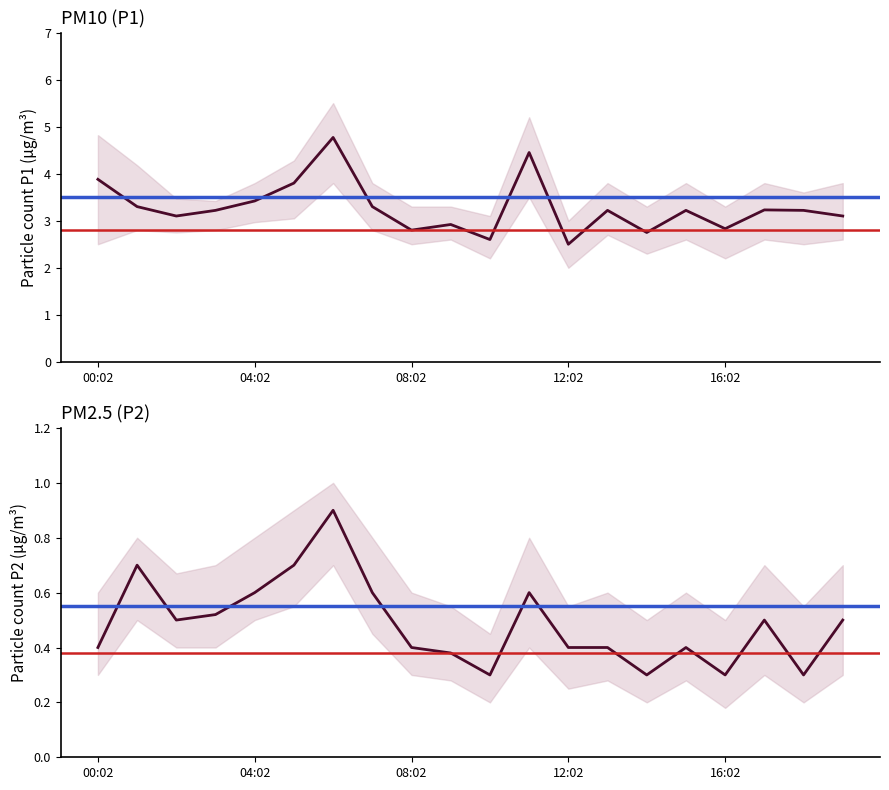

True or false: P2 and P1 cross at least once.

False